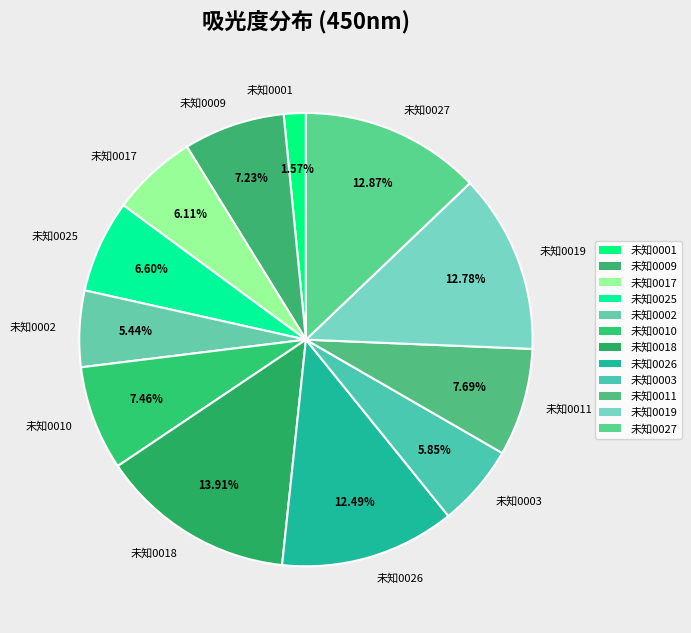

Count the number of slices in the pie.

12